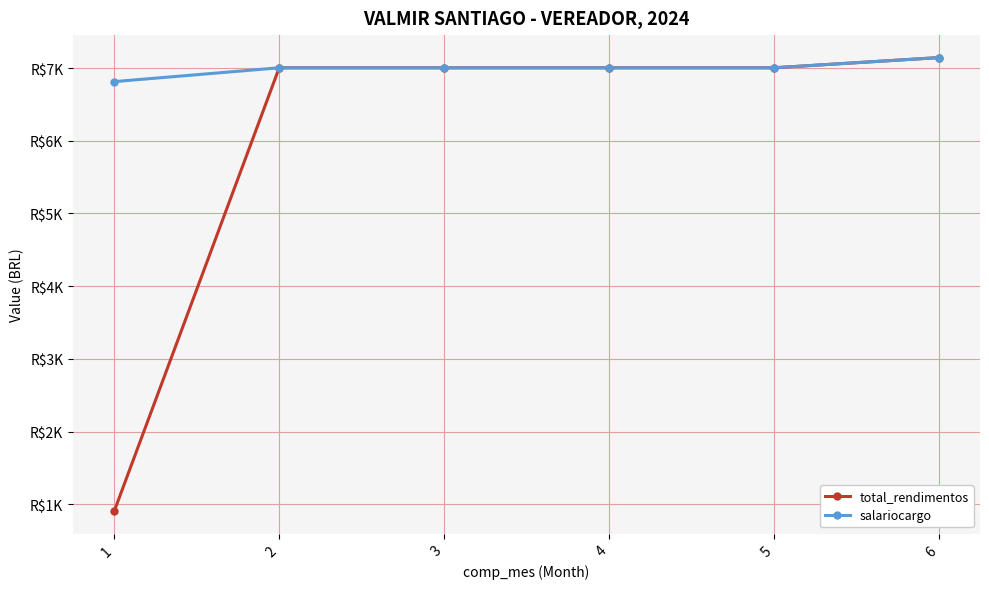

At which label does salariocargo reach its minimum?

1